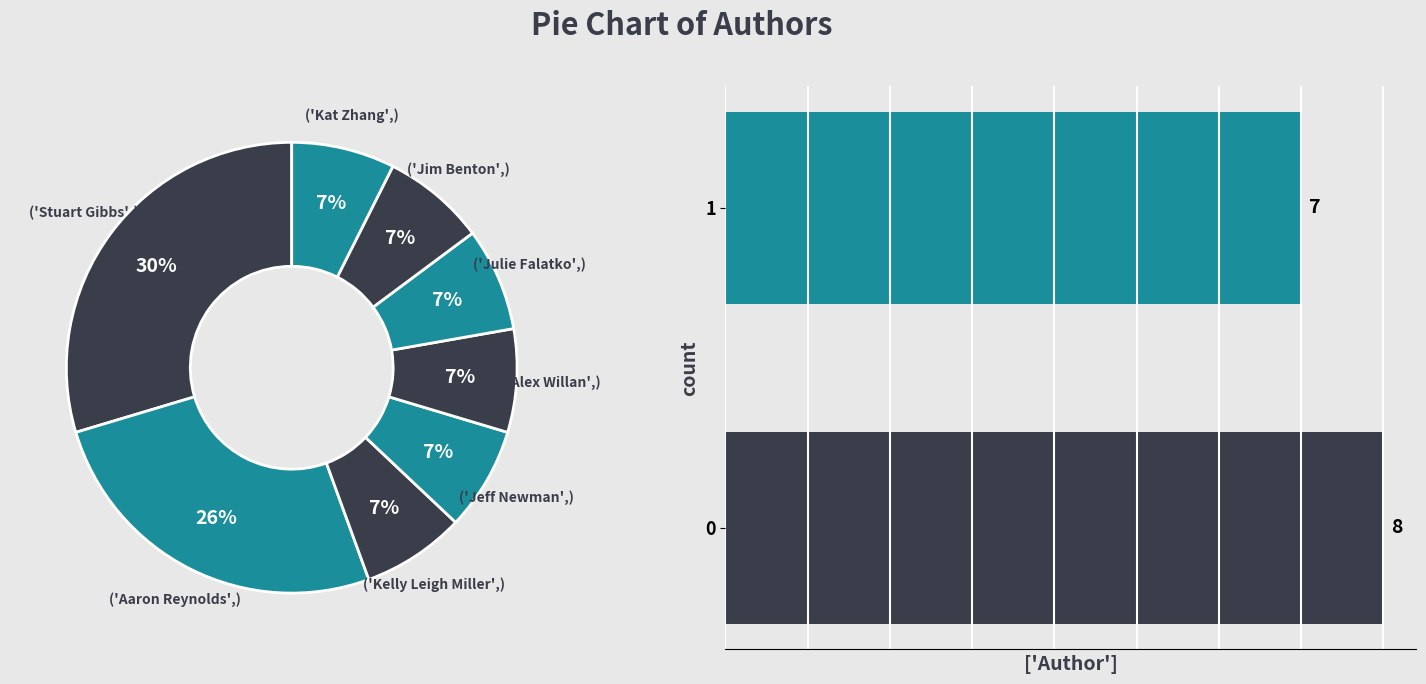

Does 1 represent more than half of the total?

No